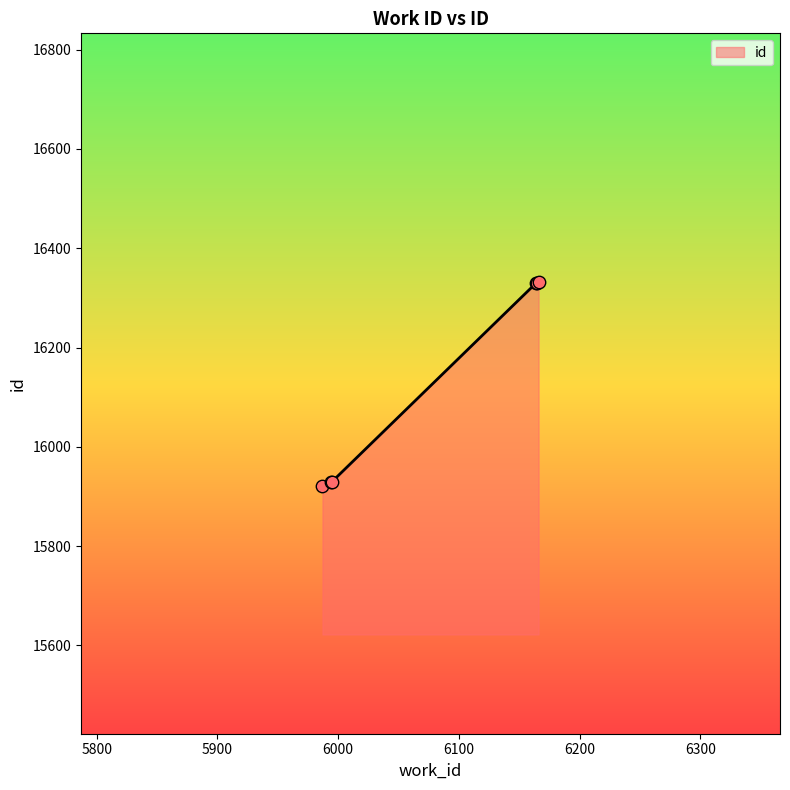

What is the maximum value shown in the chart?

16333